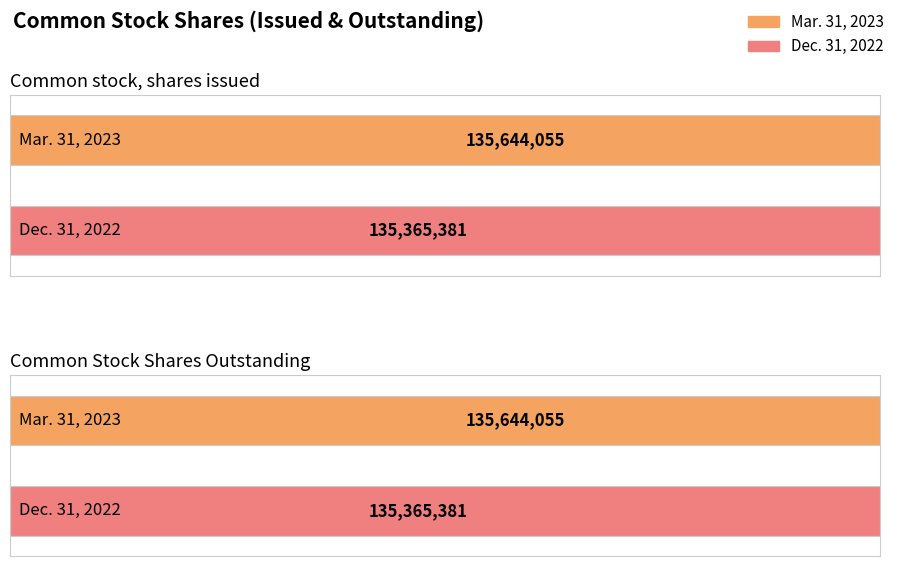

What is the sum of the Dec. 31, 2022 values at Common stock, shares issued and Common Stock Shares Outstanding?

270730762